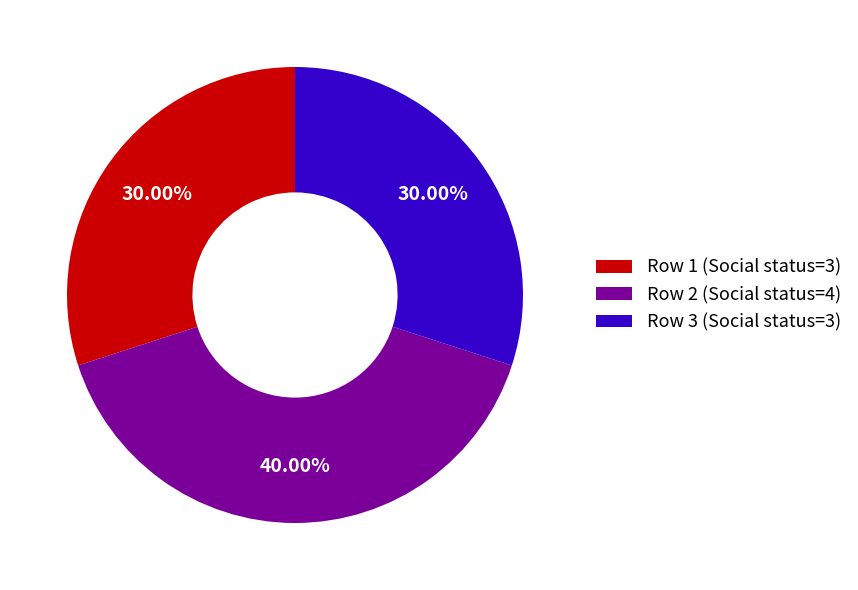

To the nearest percent, what portion does Row 3 represent?

30%